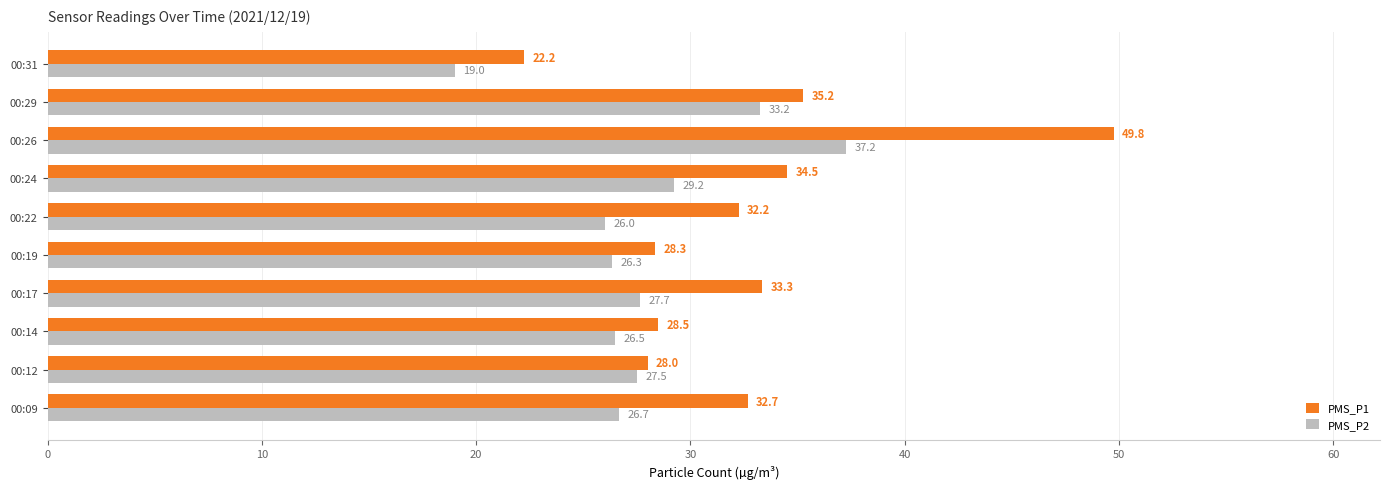

At which label is PMS_P1 closest to 36?

00:29